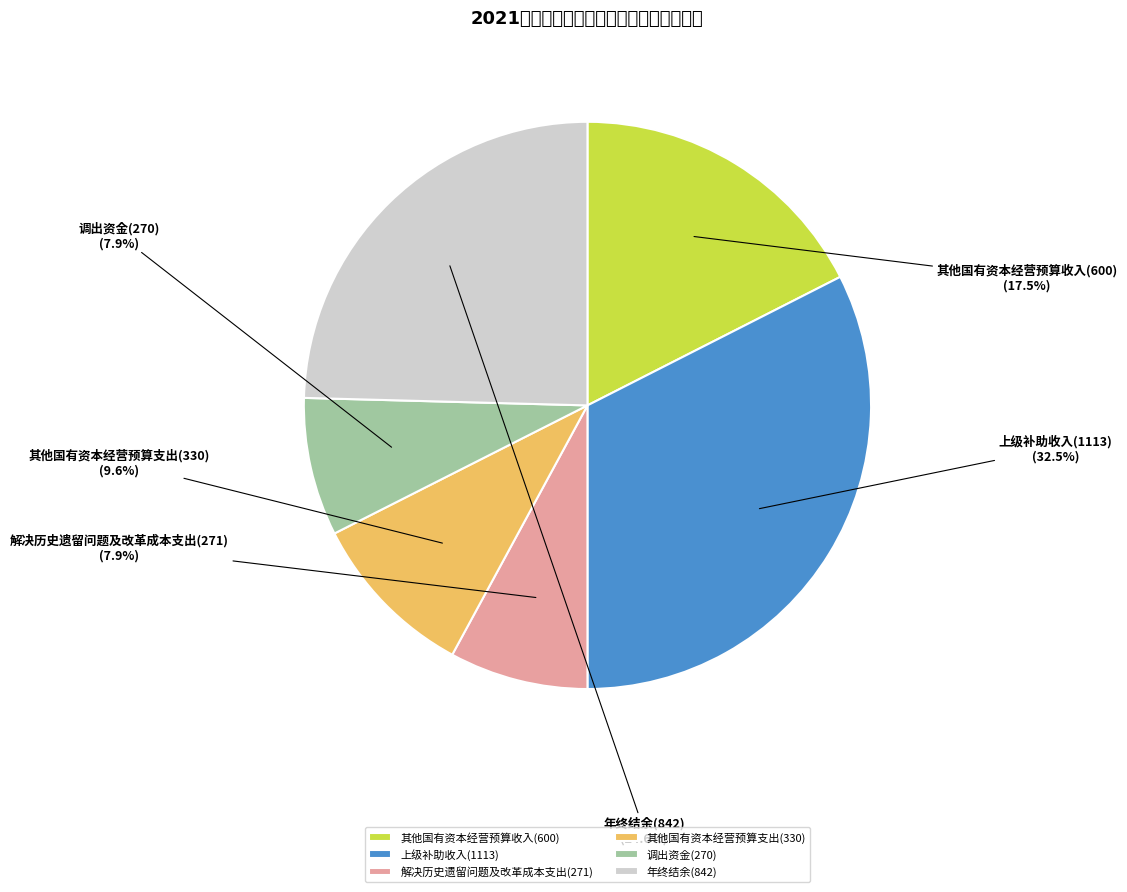

What percentage is the 其他国有资本经营预算支出(330) slice, to the nearest percent?

10%